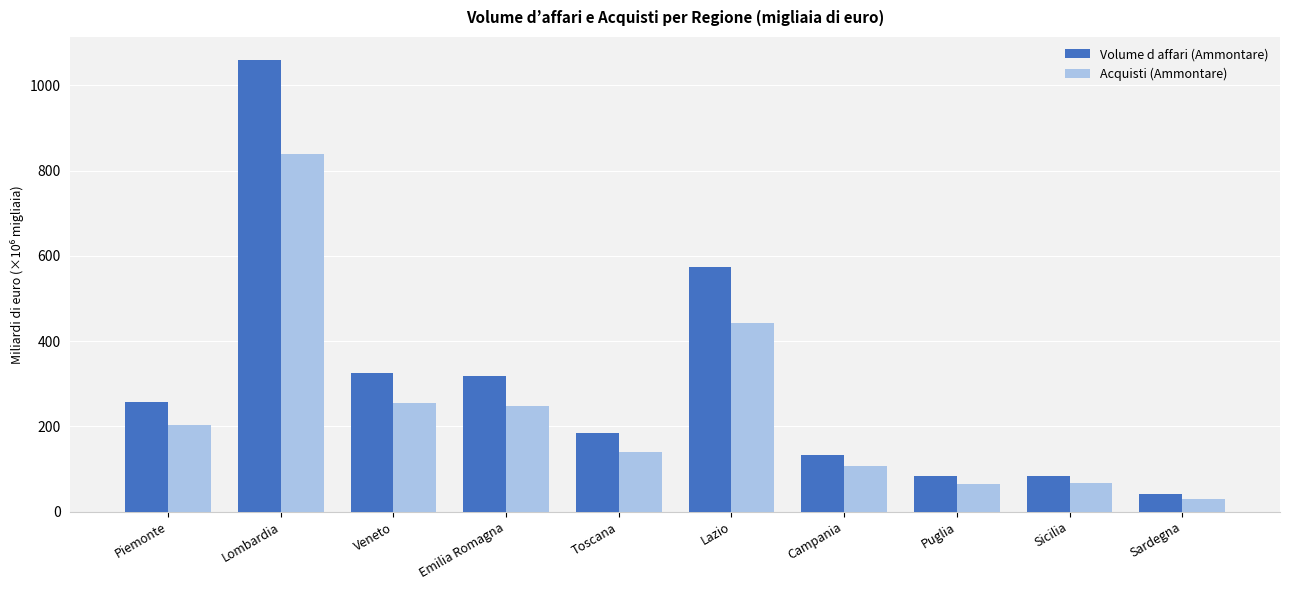

What is the difference between the highest and lowest values at Emilia Romagna?

69.6